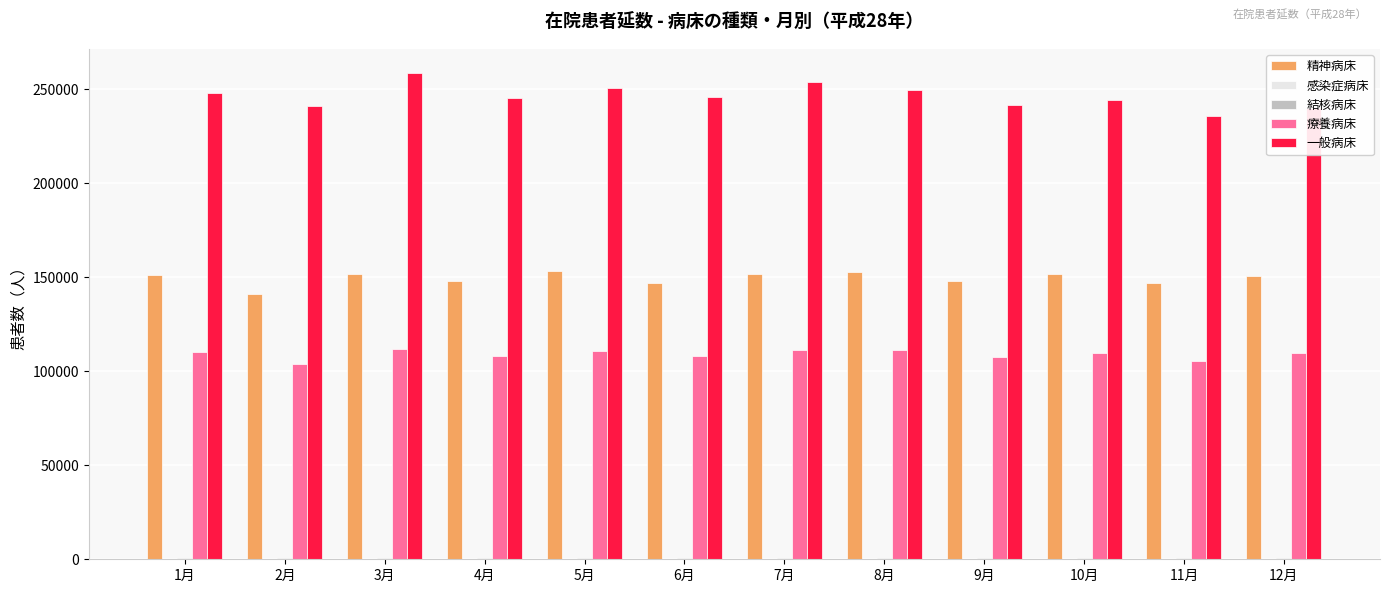

What is the sum of all 一般病床 values?

2954350